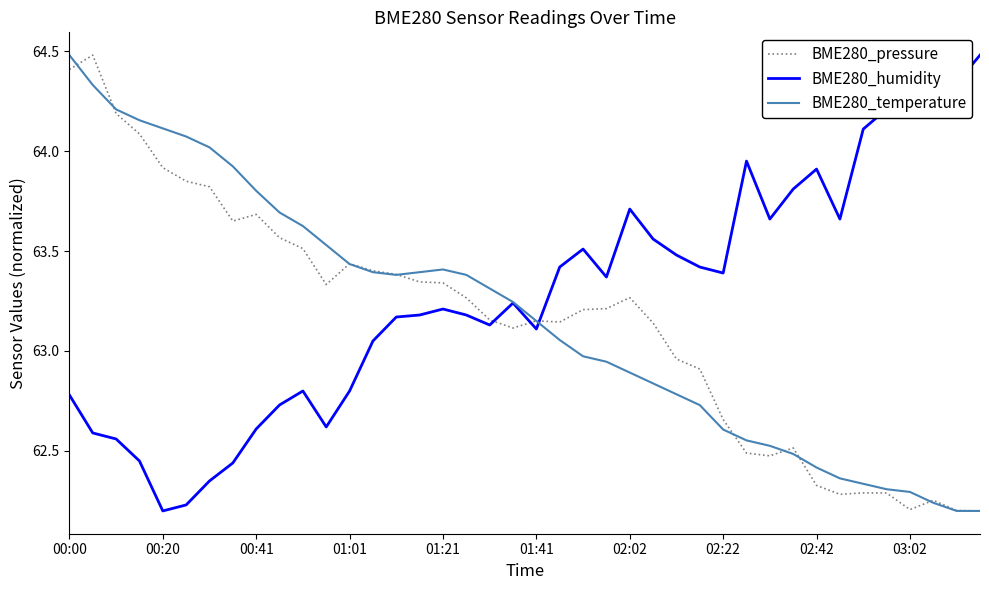

After their last crossing, which series has the higher values: BME280_humidity or BME280_pressure?

BME280_humidity